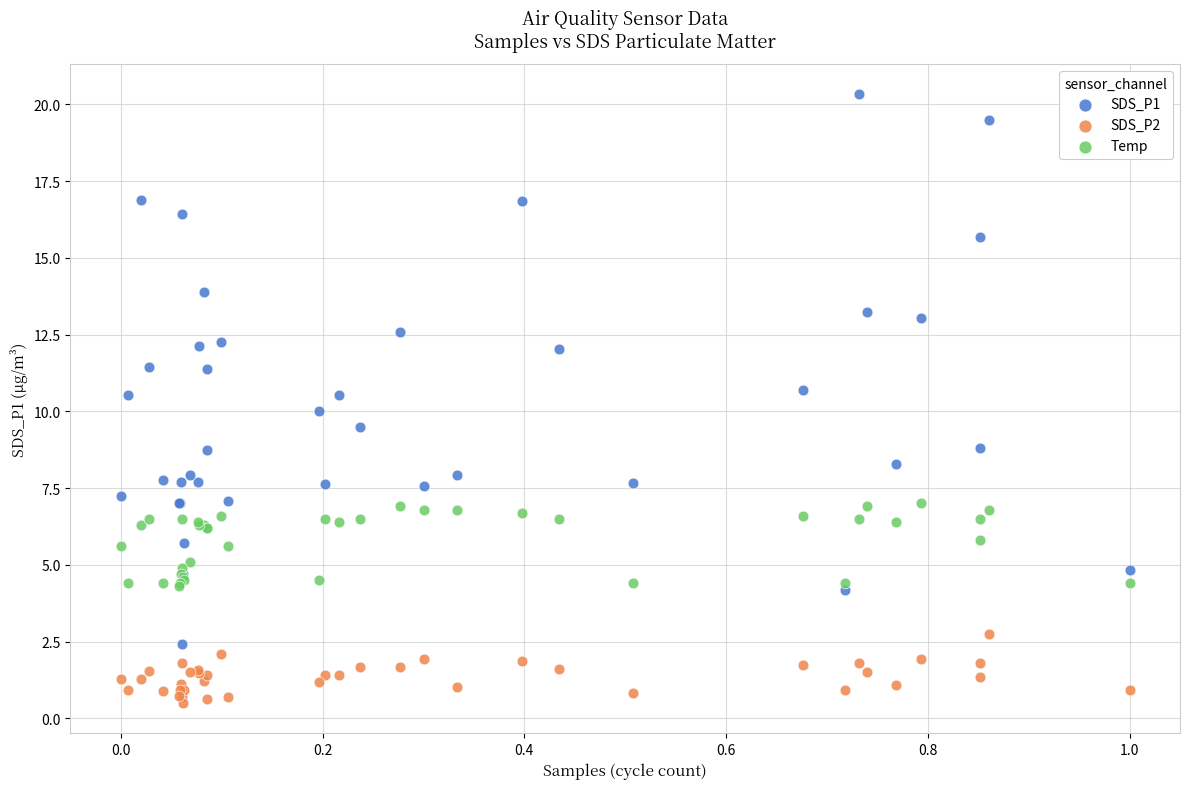

Which series has the largest Y range (max minus min)?

SDS_P1